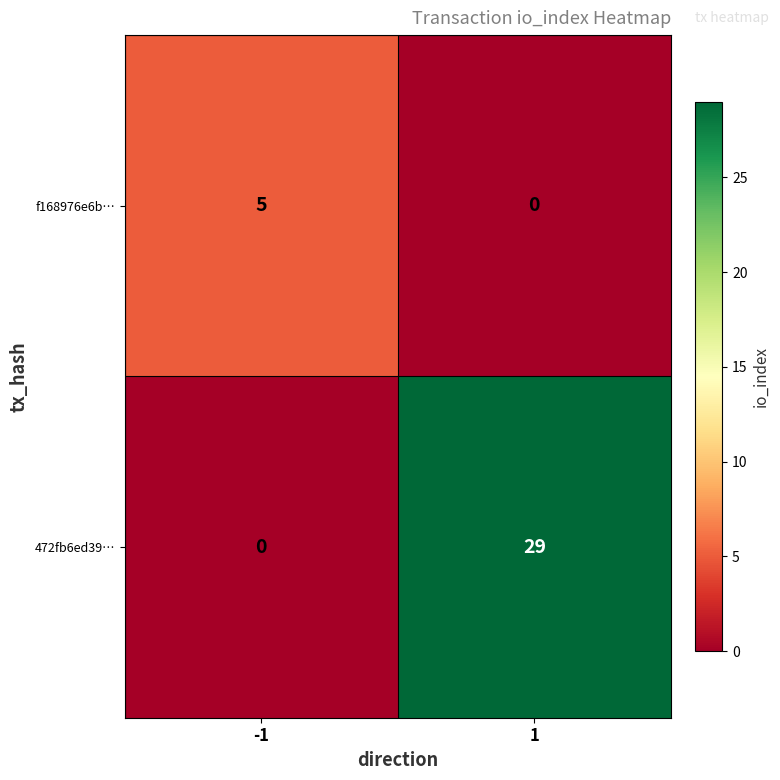

What is the total value across all series at -1?

5